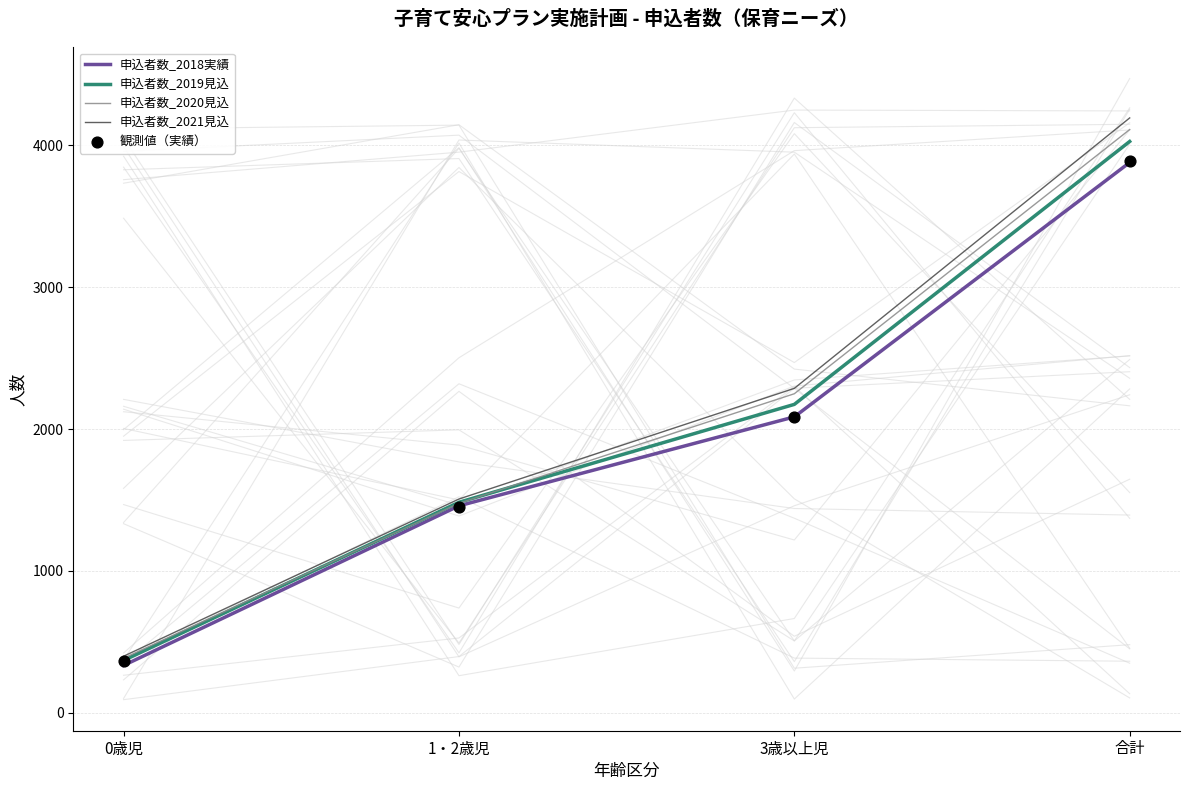

Which series reaches the minimum Y coordinate?

申込者数_2018実績